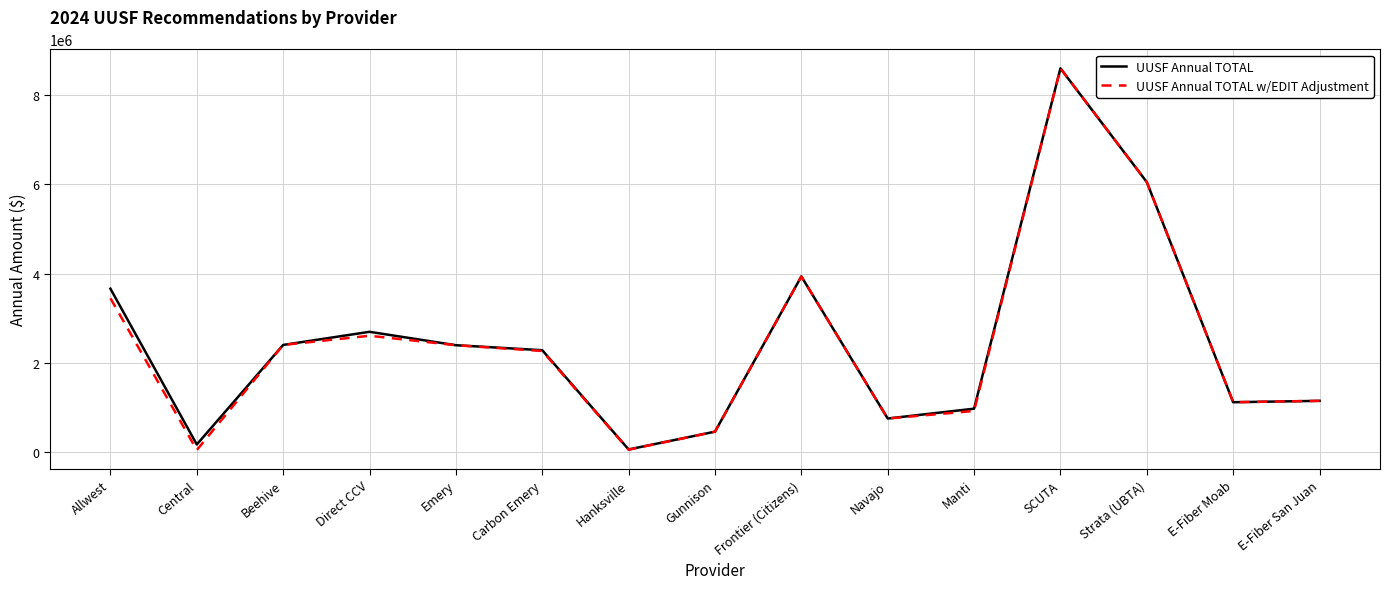

True or false: UUSF Annual TOTAL w/EDIT Adjustment has more than 0 points higher than both neighbors.

True